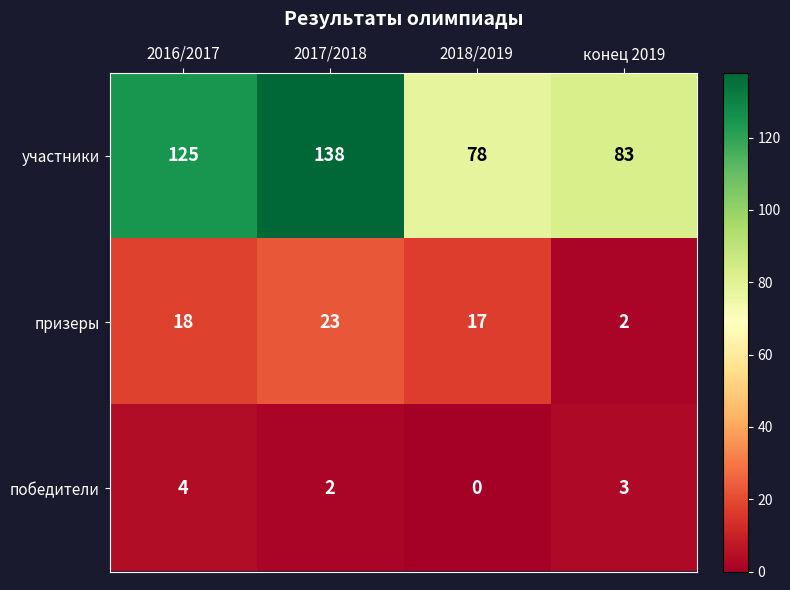

List the series in order of their peak value, highest first.

участники, призеры, победители